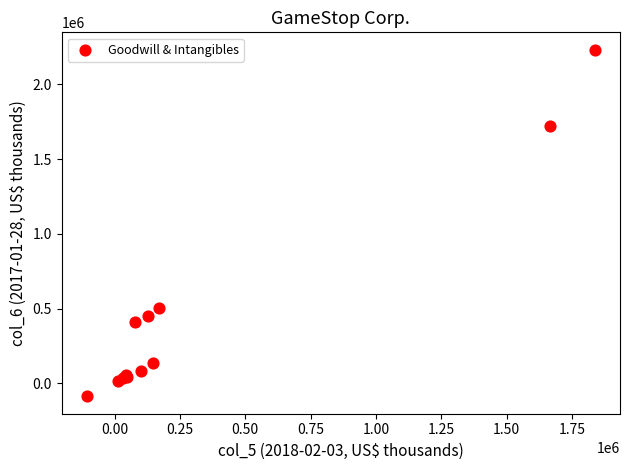

What Y value in the scatter plot is closest to 1073100?

507200